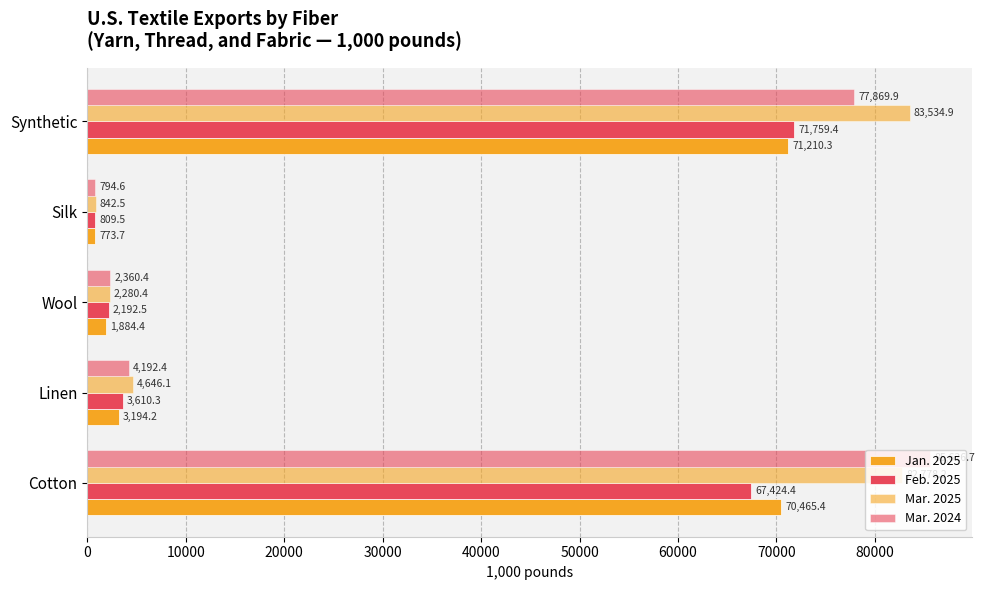

At how many categories does at least one series exceed 54037?

2